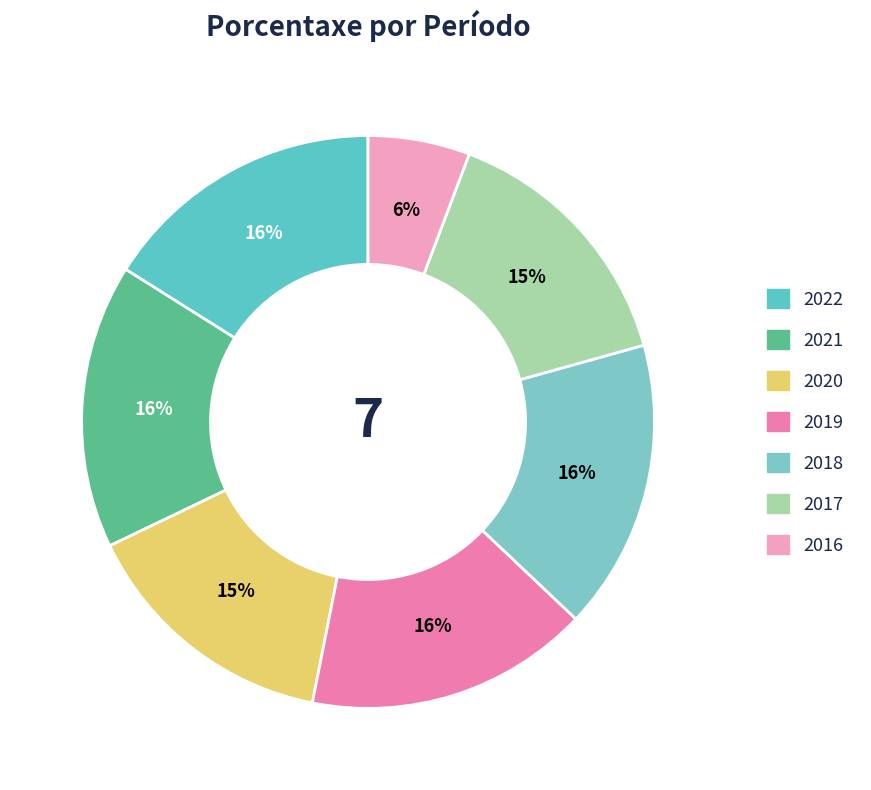

Is there any slice that represents more than half of the pie?

No